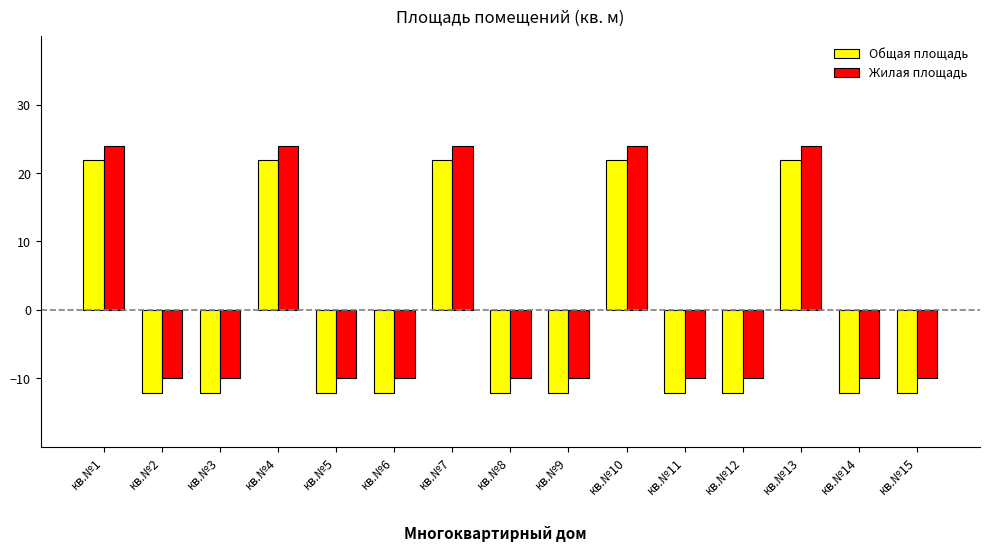

What are all the series names shown in the legend?

Общая площадь, Жилая площадь